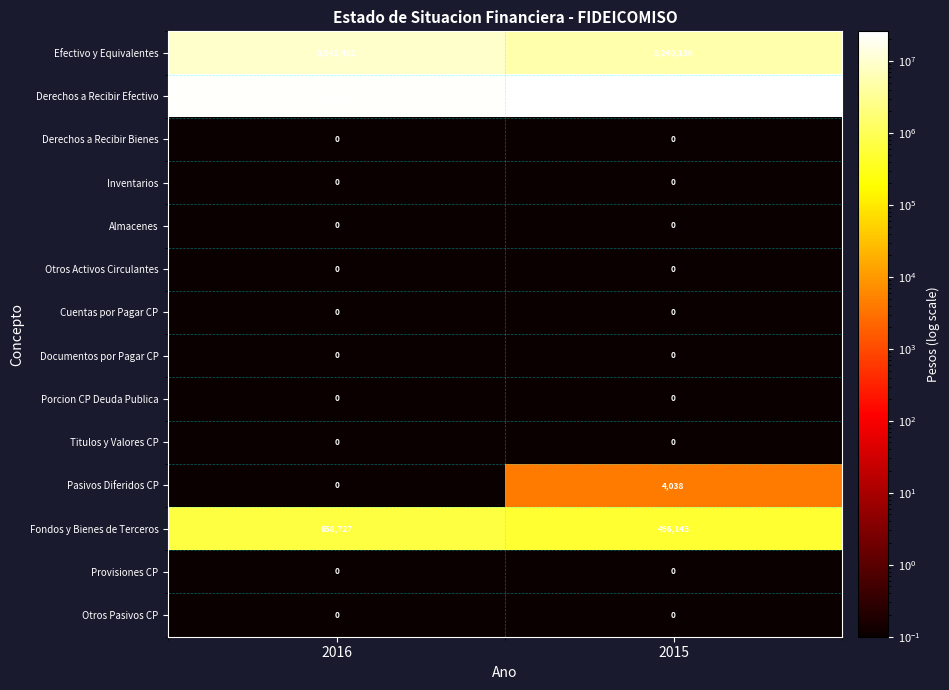

Which series has the largest total across all categories?

Derechos a Recibir Efectivo